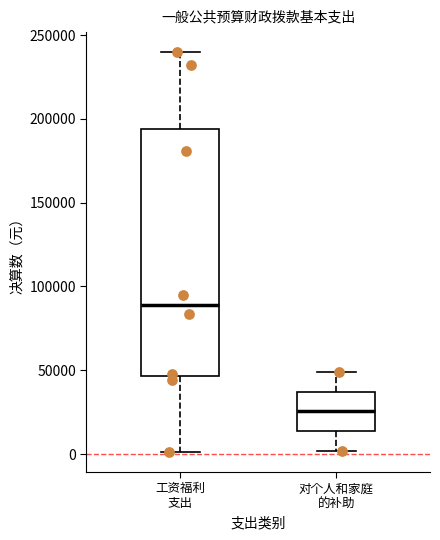

Which box's median line is the lowest?

对个人和家庭 的补助